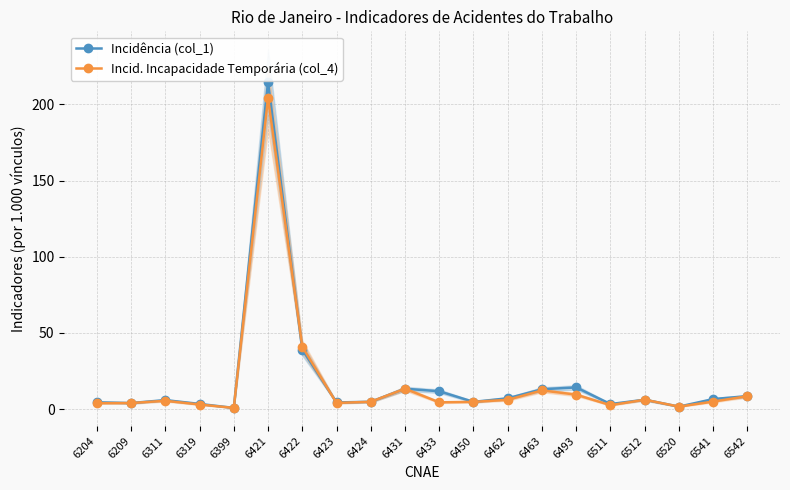

Rank the categories by Incid. Incapacidade Temporária (col_4) value from lowest to highest.

6399, 6520, 6511, 6319, 6204, 6209, 6423, 6433, 6450, 6424, 6541, 6311, 6462, 6512, 6542, 6493, 6463, 6431, 6422, 6421